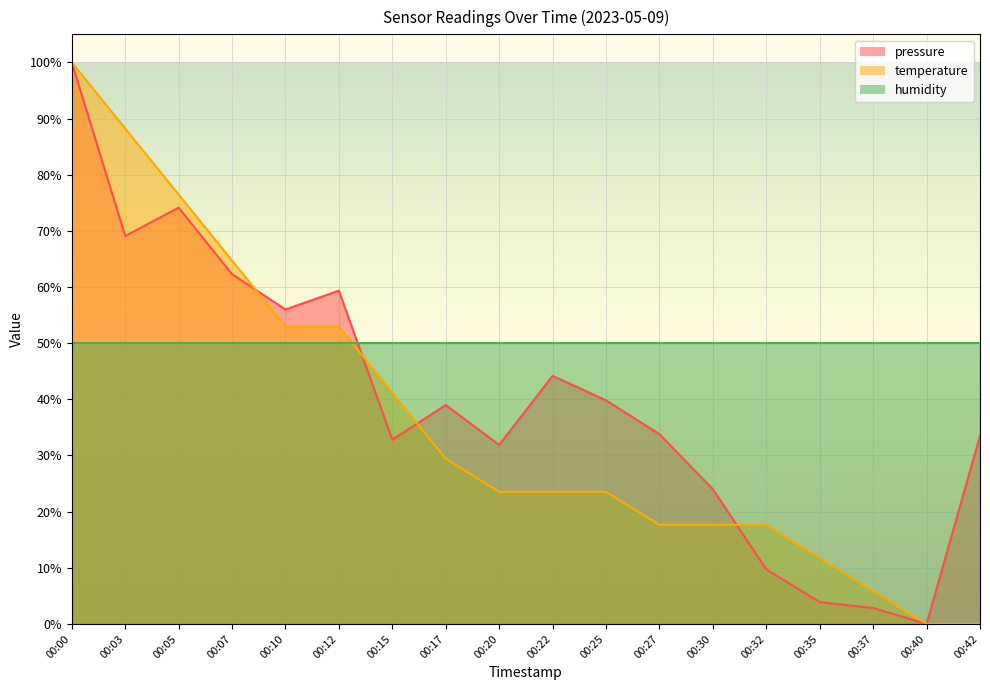

What is the total value across all series at 00:37?

8.7